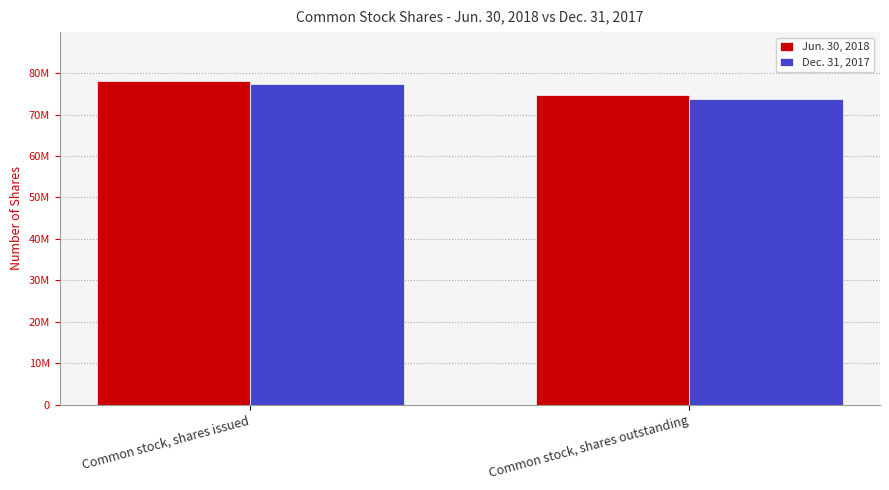

What is the label of the 2nd bar from the left?

Common stock, shares outstanding